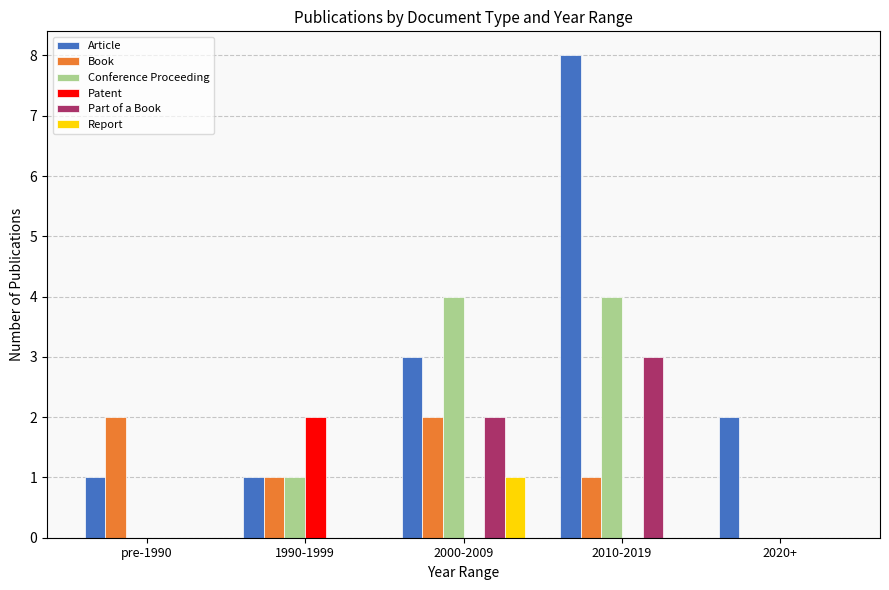

Is the value of Conference Proceeding at 2010-2019 greater than the value of Patent at pre-1990?

Yes